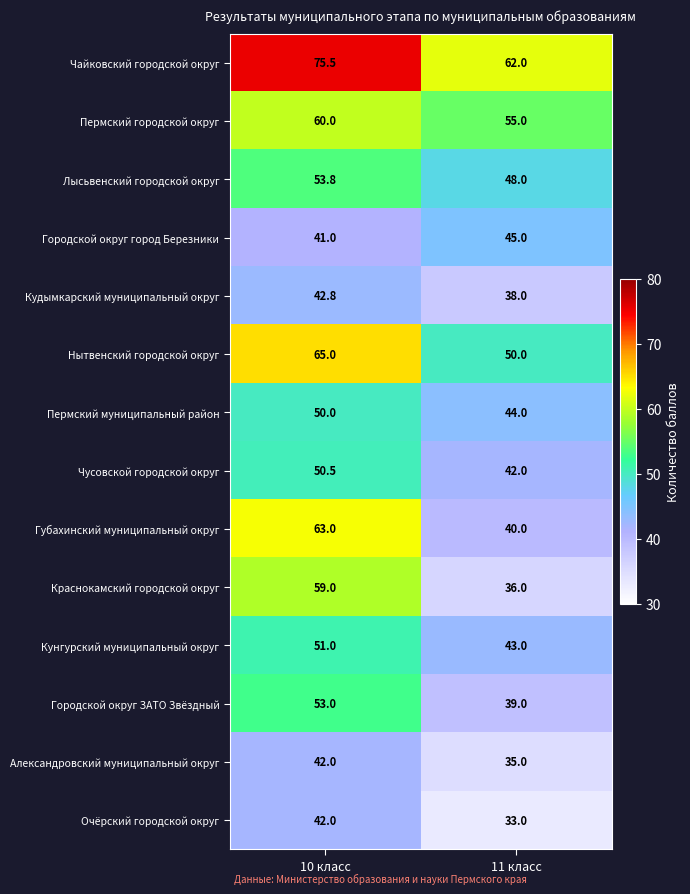

What is the greatest value displayed?

75.5